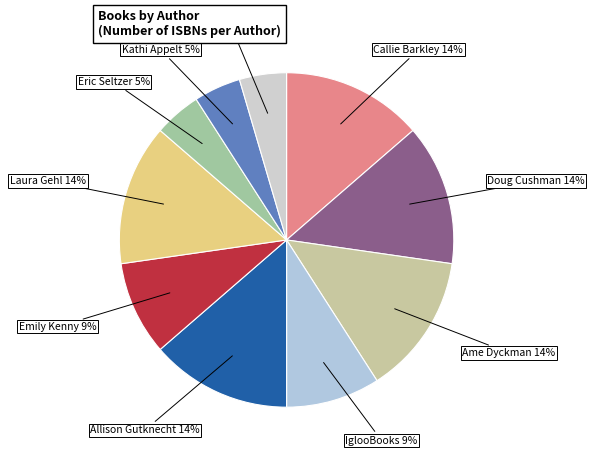

Count the number of slices in the pie.

10